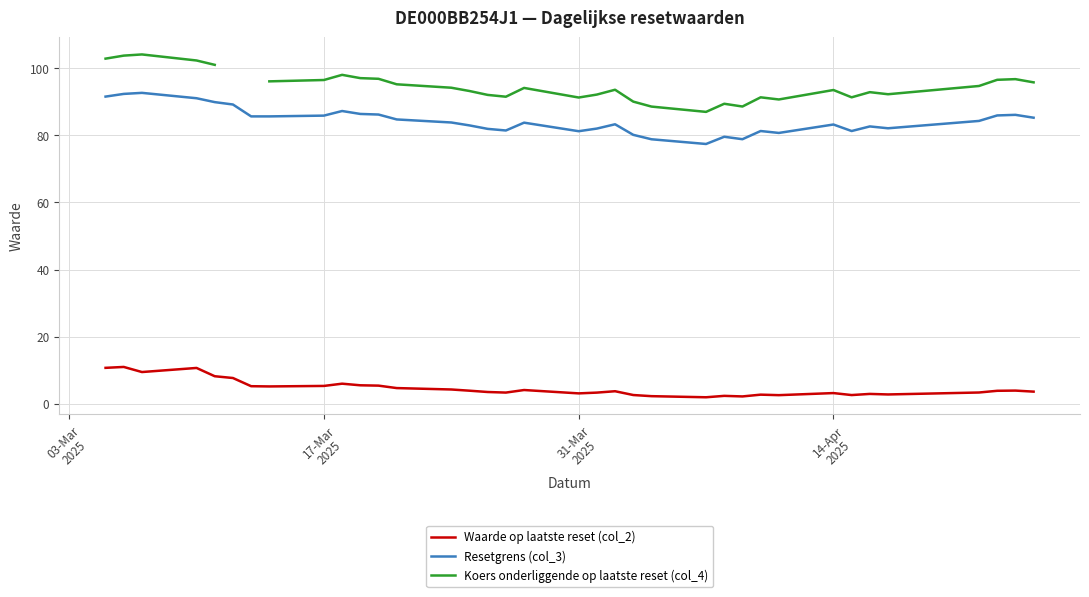

How many distinct data groups are displayed?

3